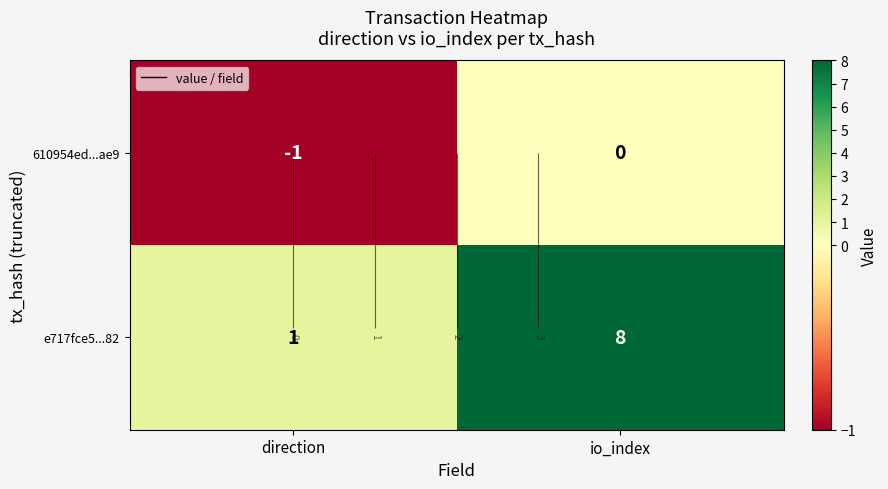

Is the value of 610954ed...ae9 at direction greater than the value of e717fce5...82 at direction?

No